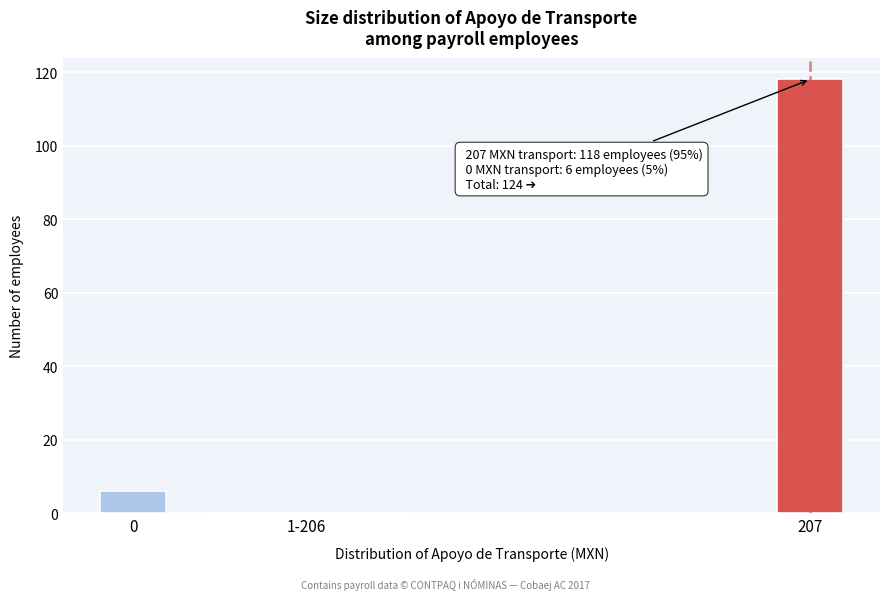

Reading left to right, list all the values displayed in this chart.

0=6	1-206=0	207=118